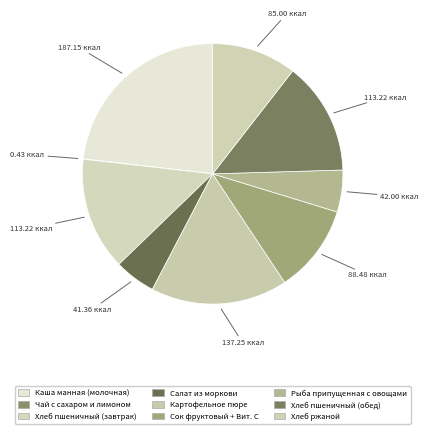

The Чай с сахаром и лимоном slice represents 11% of the pie. True or false?

False